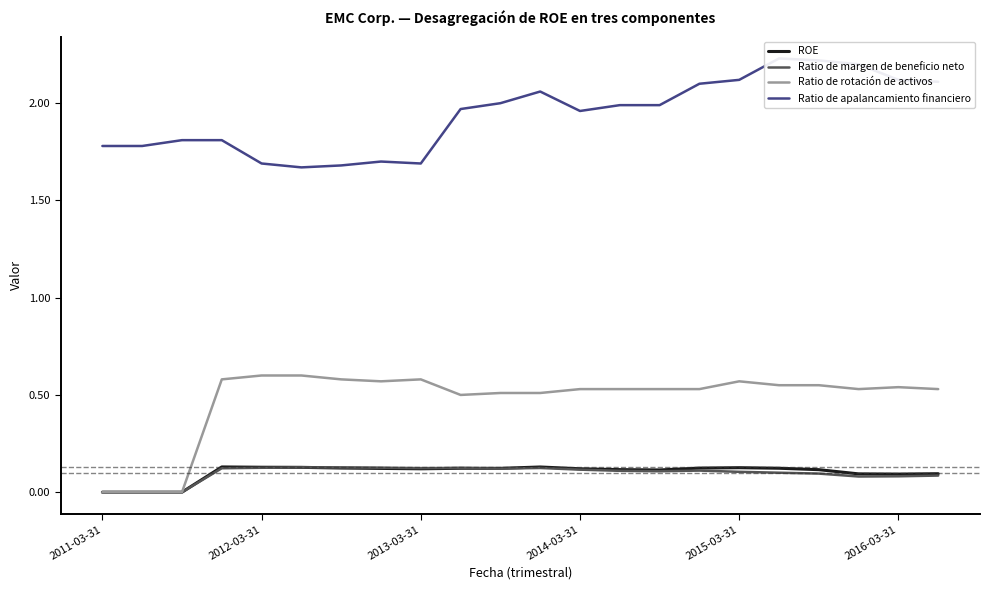

What position from the right is 11?

11